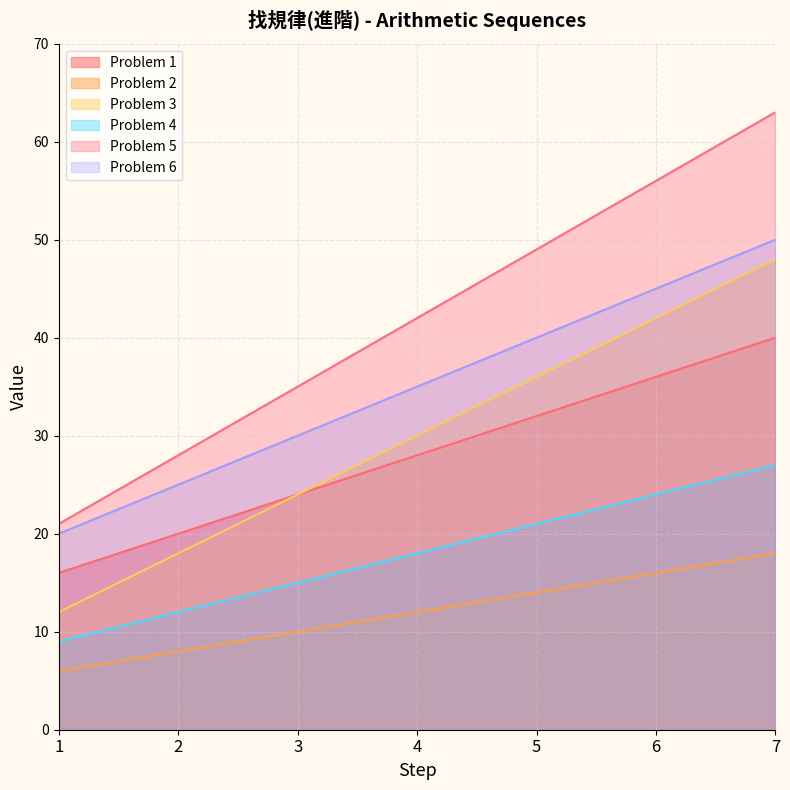

What is the difference between the second highest and second lowest values in the Problem 3 series?

24